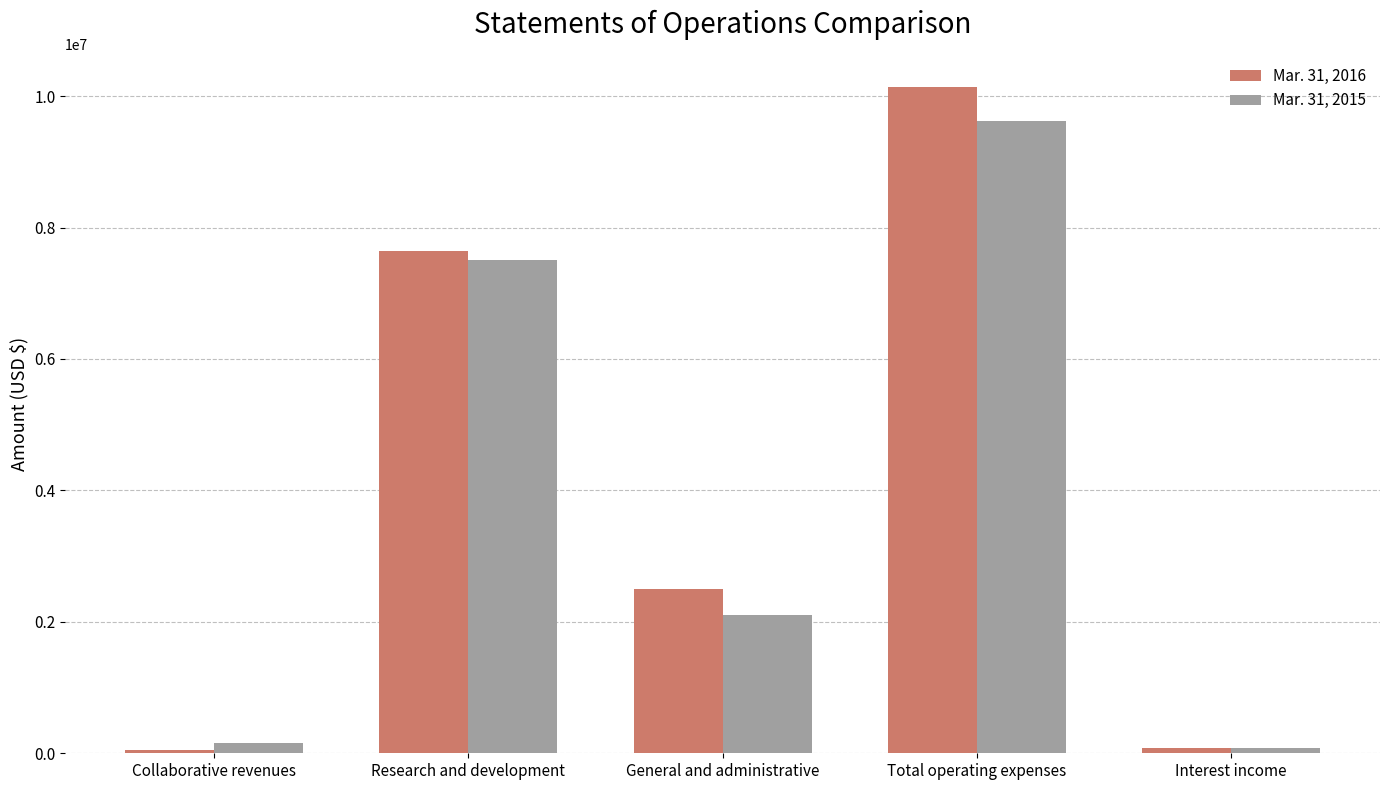

What position from the right is General and administrative?

3